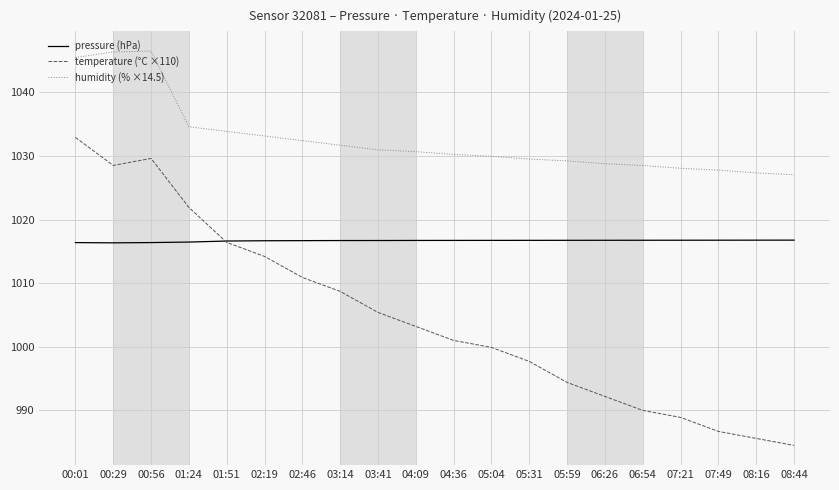

What is the sum of the humidity (% ×14.5) values at 01:51 and 04:09?

2064.5